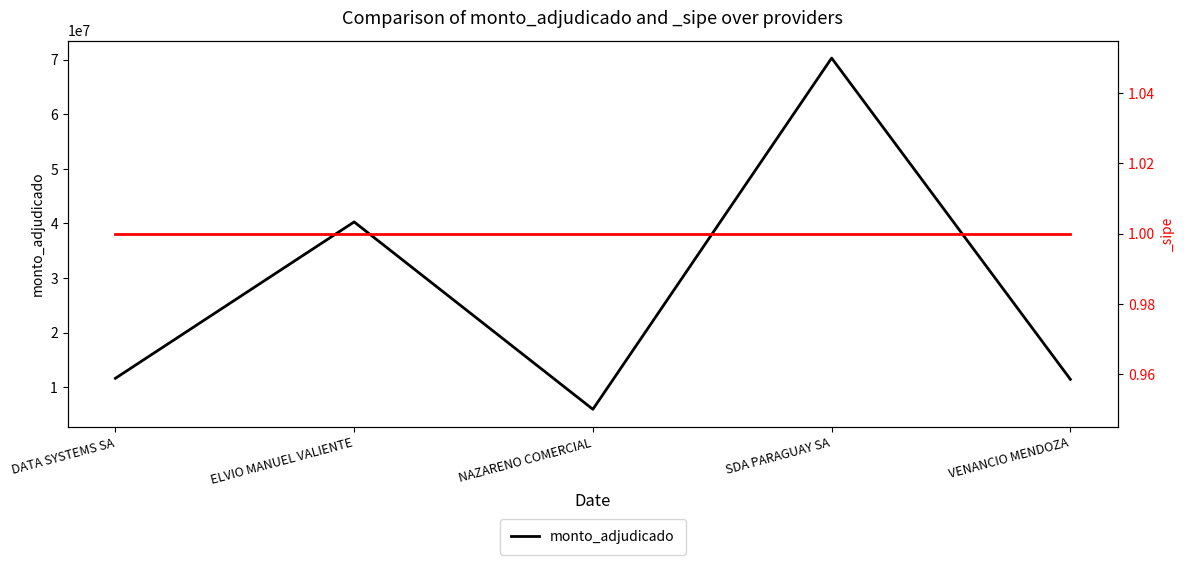

What is the difference between the maximum and second lowest values?

58820900